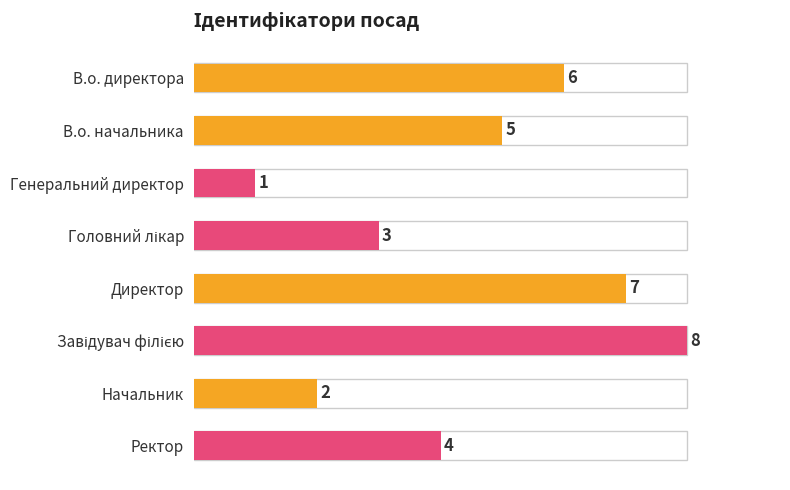

What is the difference between the maximum and minimum values?

7